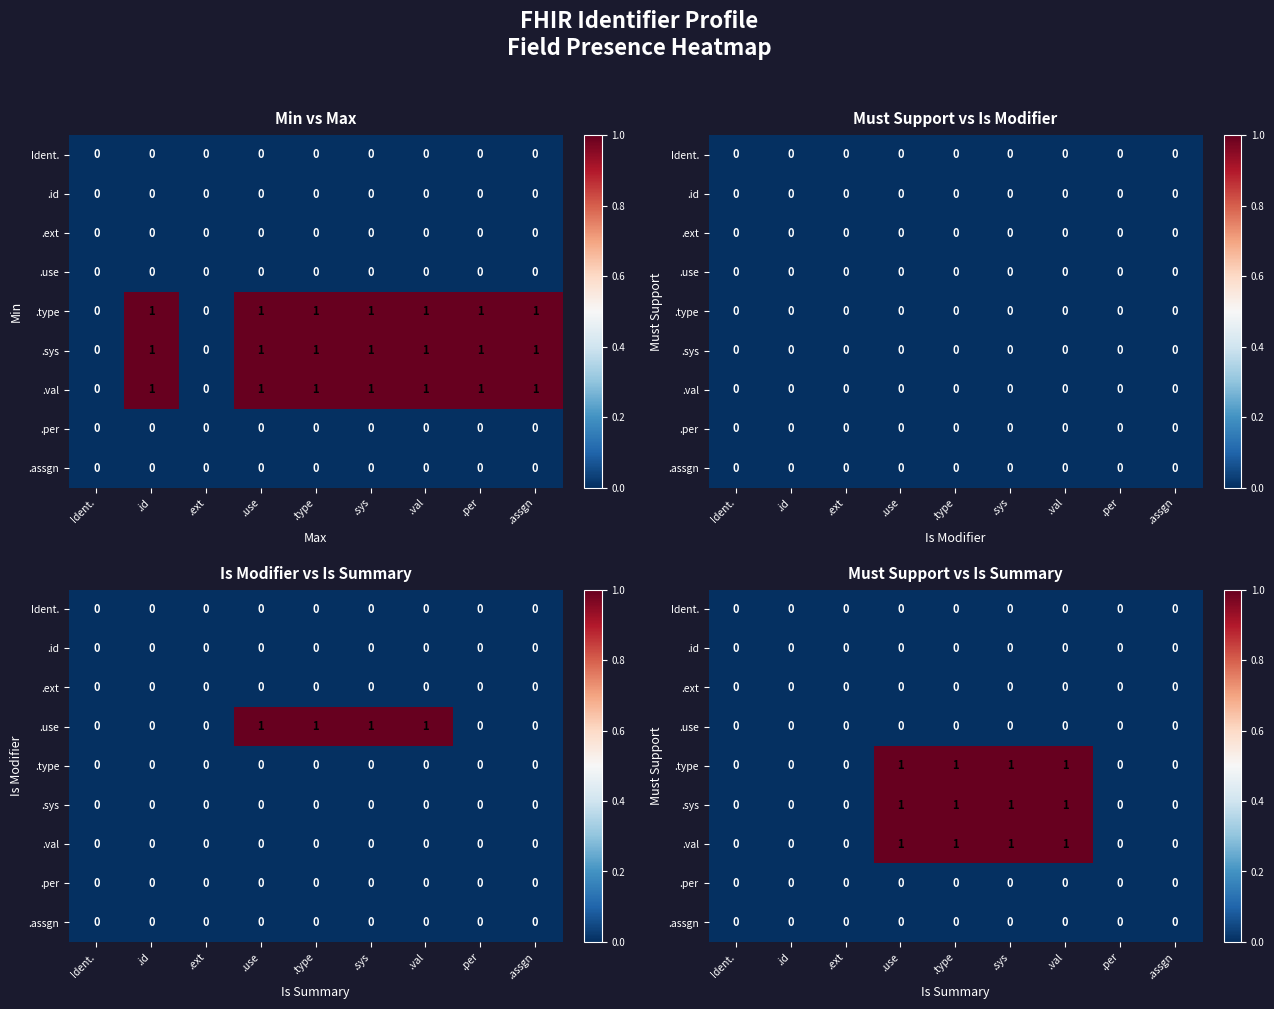

Rank the categories by .val value from highest to lowest.

.use, .type, .sys, .val, Ident., .id, .ext, .per, .assgn